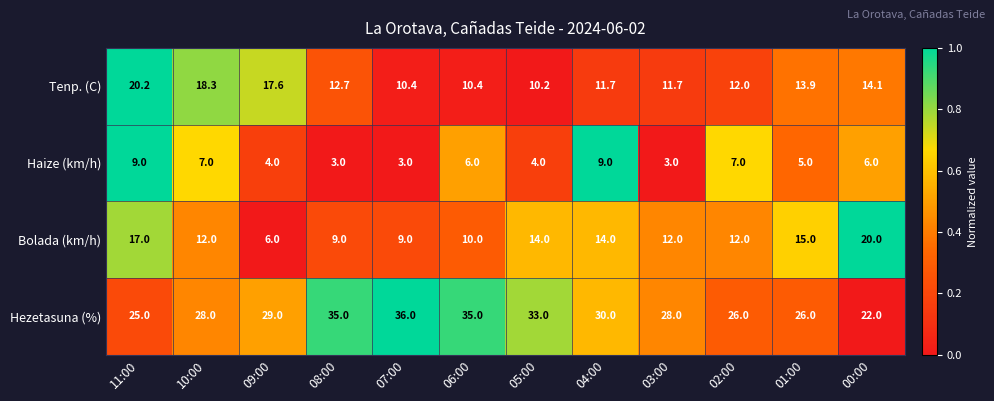

What is the difference between the maximum and minimum values in the Hezetasuna (%) series?

14.0